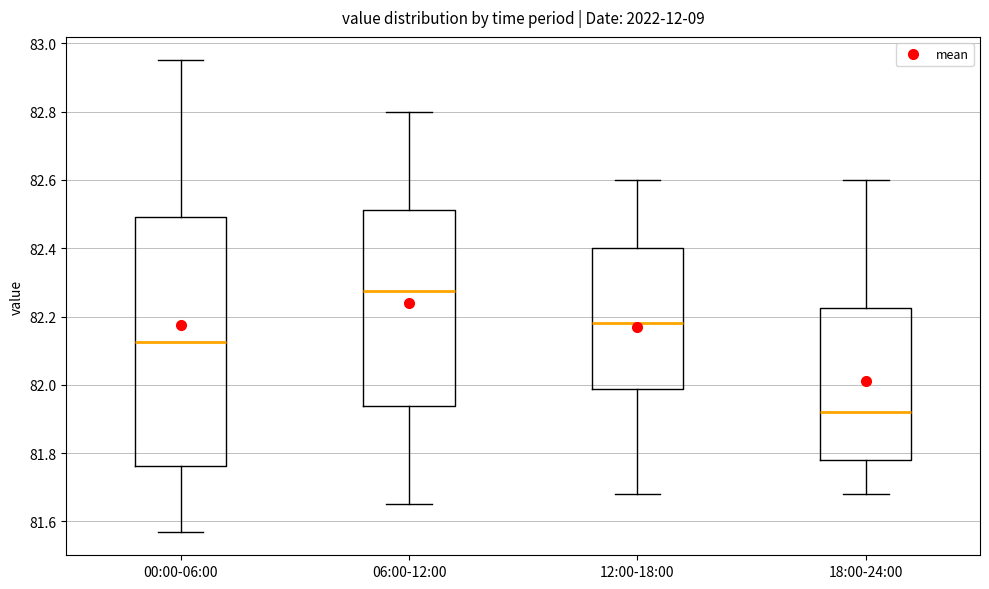

Which box is the tallest, from its lower edge to its upper edge?

00:00-06:00